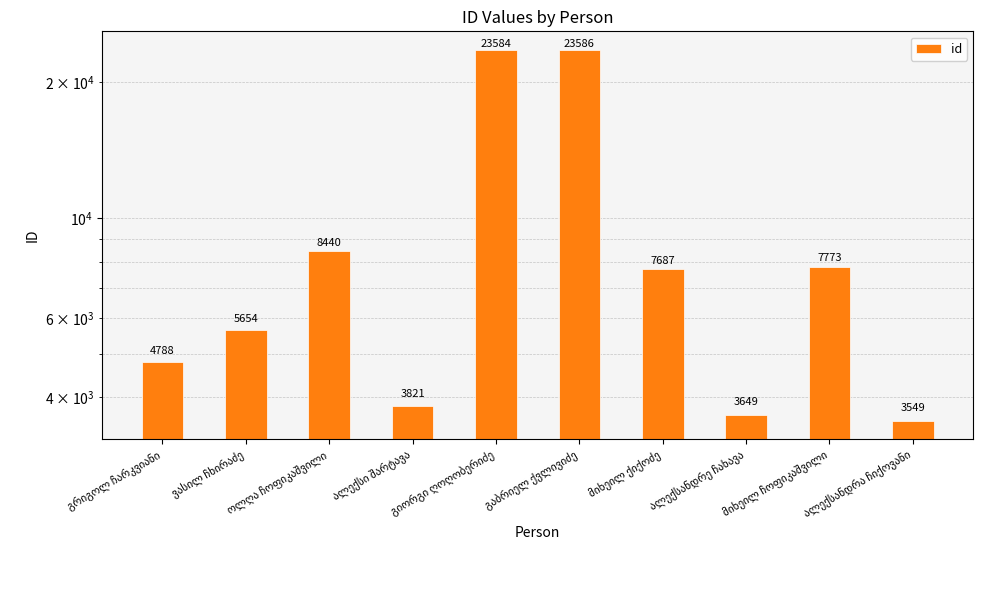

What is the greatest value displayed?

23586